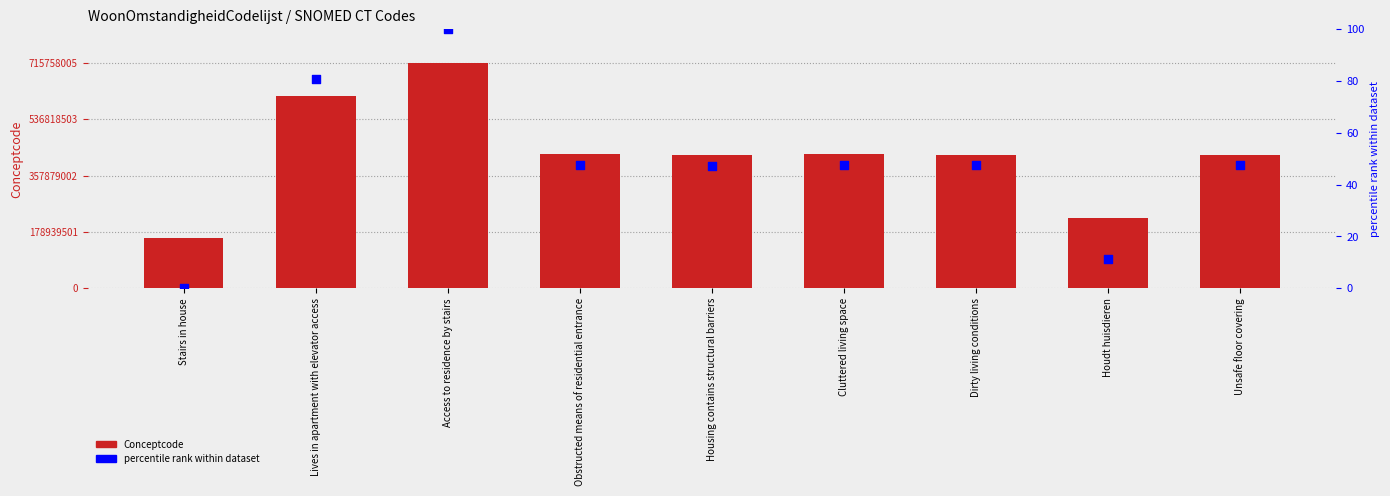

Is the value of percentile rank within dataset at Lives in apartment with elevator access greater than the value of Conceptcode at Access to residence by stairs?

No